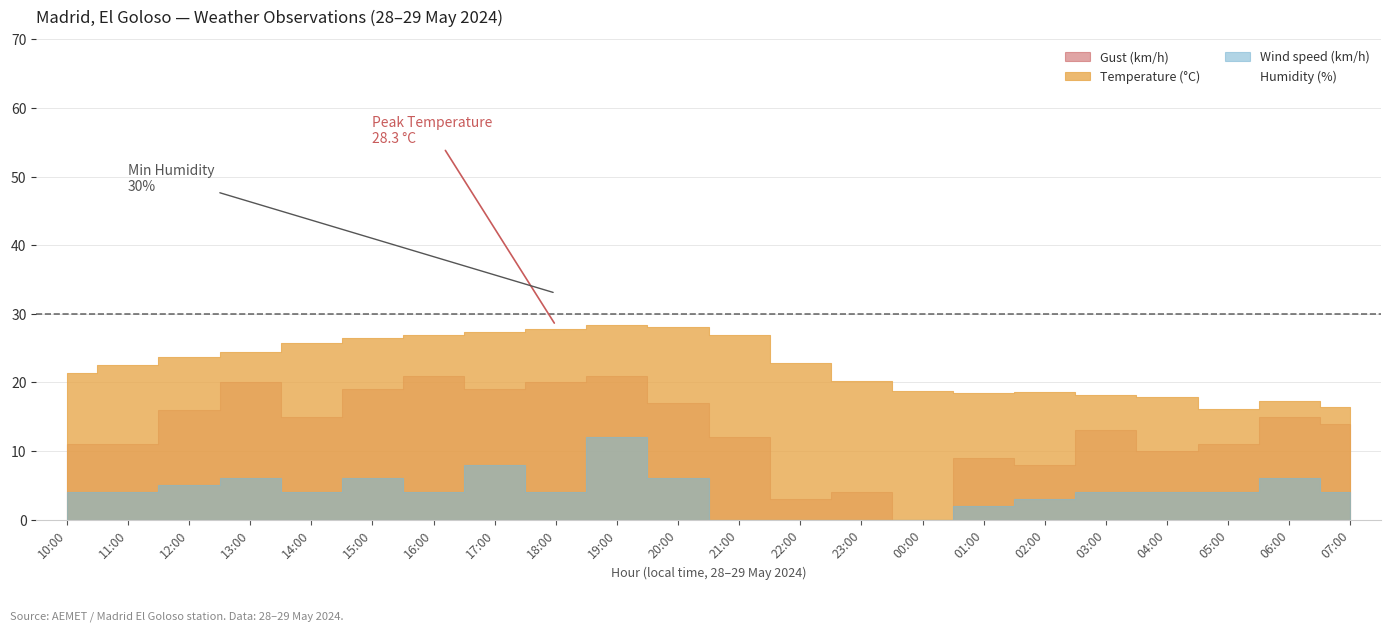

At which label does Gust (km/h) reach its minimum?

00:00